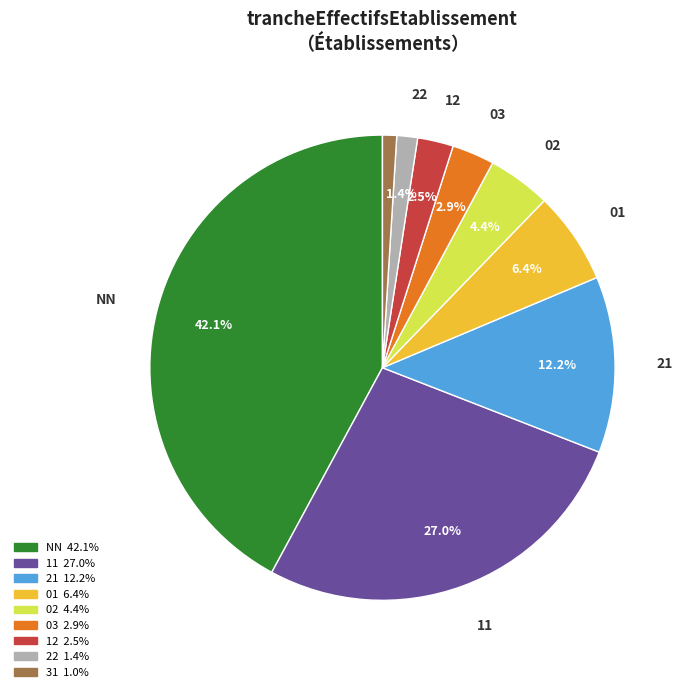

How many segments does this pie chart have?

9